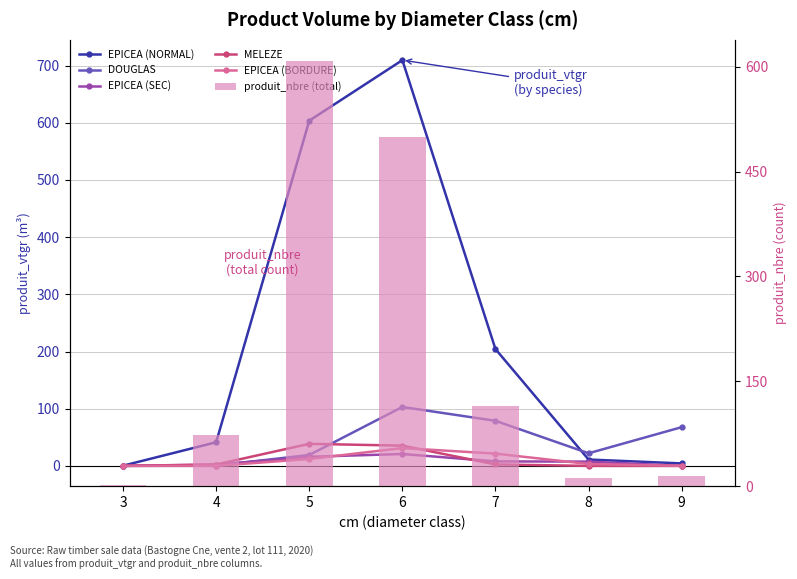

How many series are shown in this chart?

6